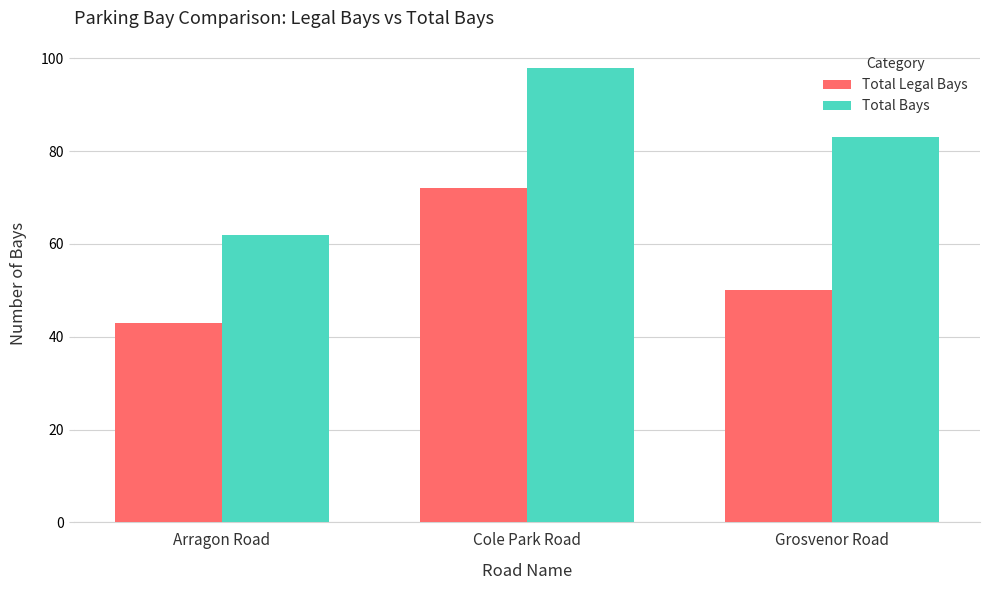

Which label corresponds to the smallest value in the chart?

Arragon Road